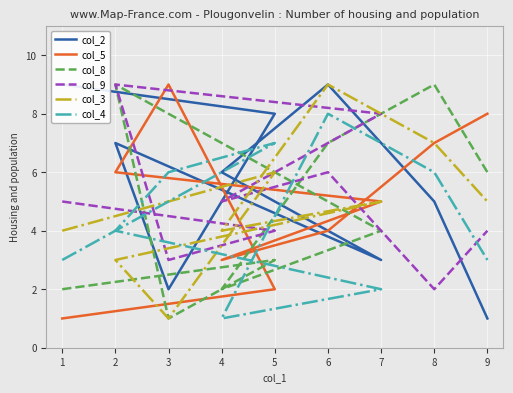

What is the value of the col_5 point at the 5th from the left?

5